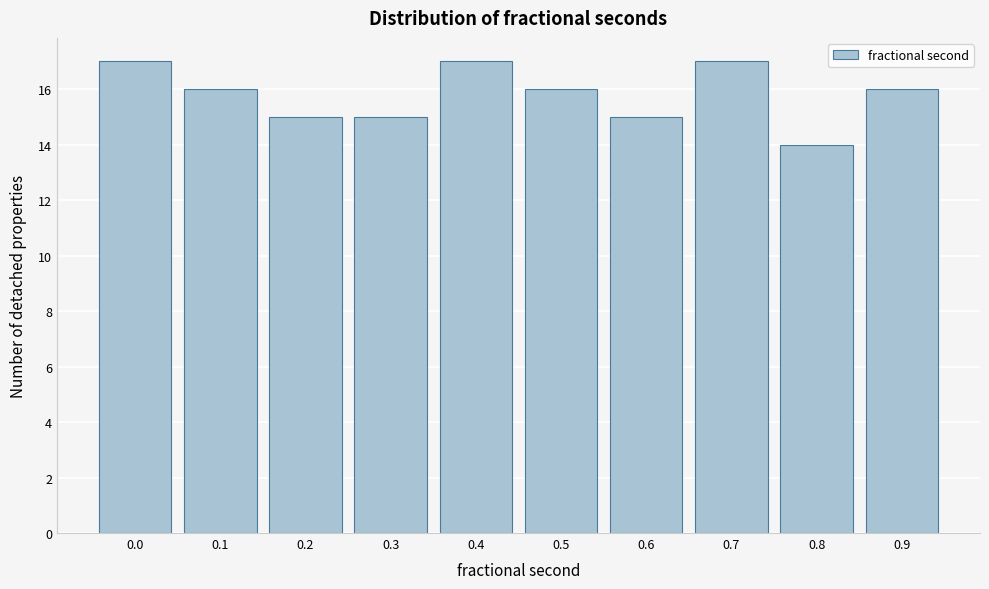

Reading right to left, transcribe all the data shown in this chart.

0.9=16	0.8=14	0.7=17	0.6=15	0.5=16	0.4=17	0.3=15	0.2=15	0.1=16	0.0=17